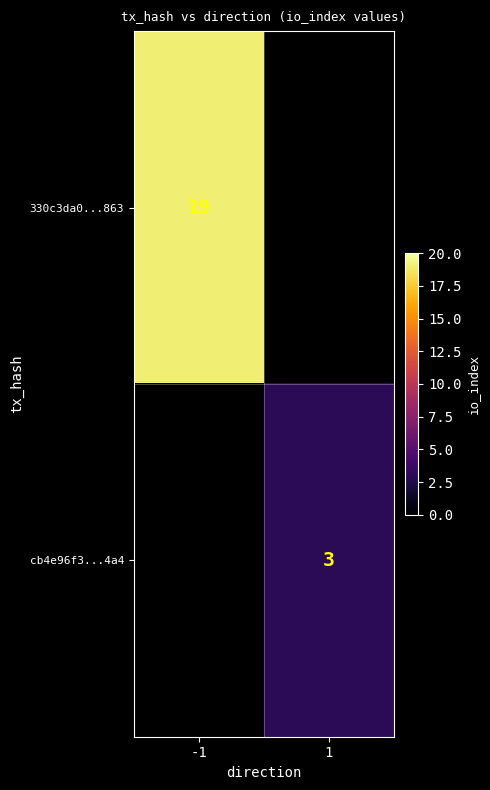

True or false: cb4e96f3...4a4 has a value of 1 at 1.

False